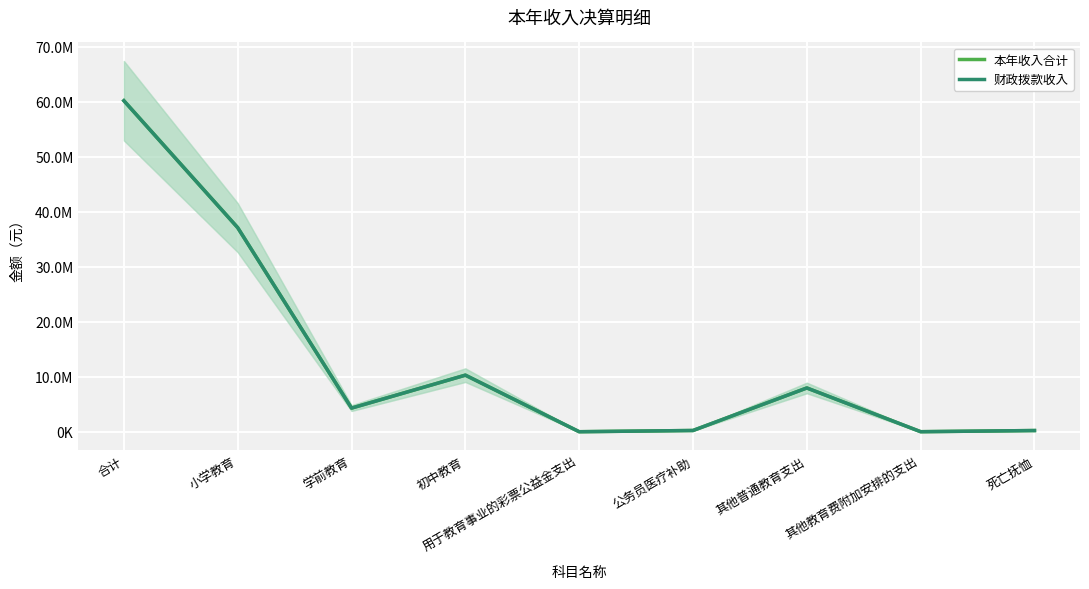

How many data points in 财政拨款收入 are less than 4306986?

4